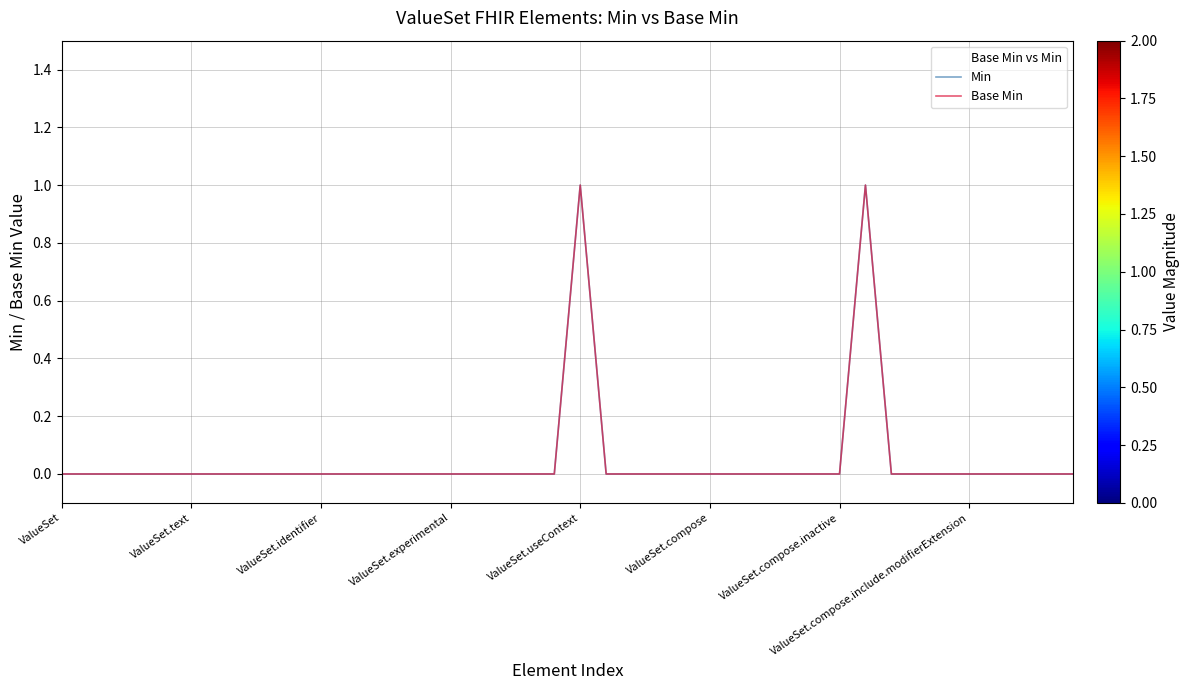

At ValueSet.identifier, list the series in order from smallest to largest.

Min, Base Min